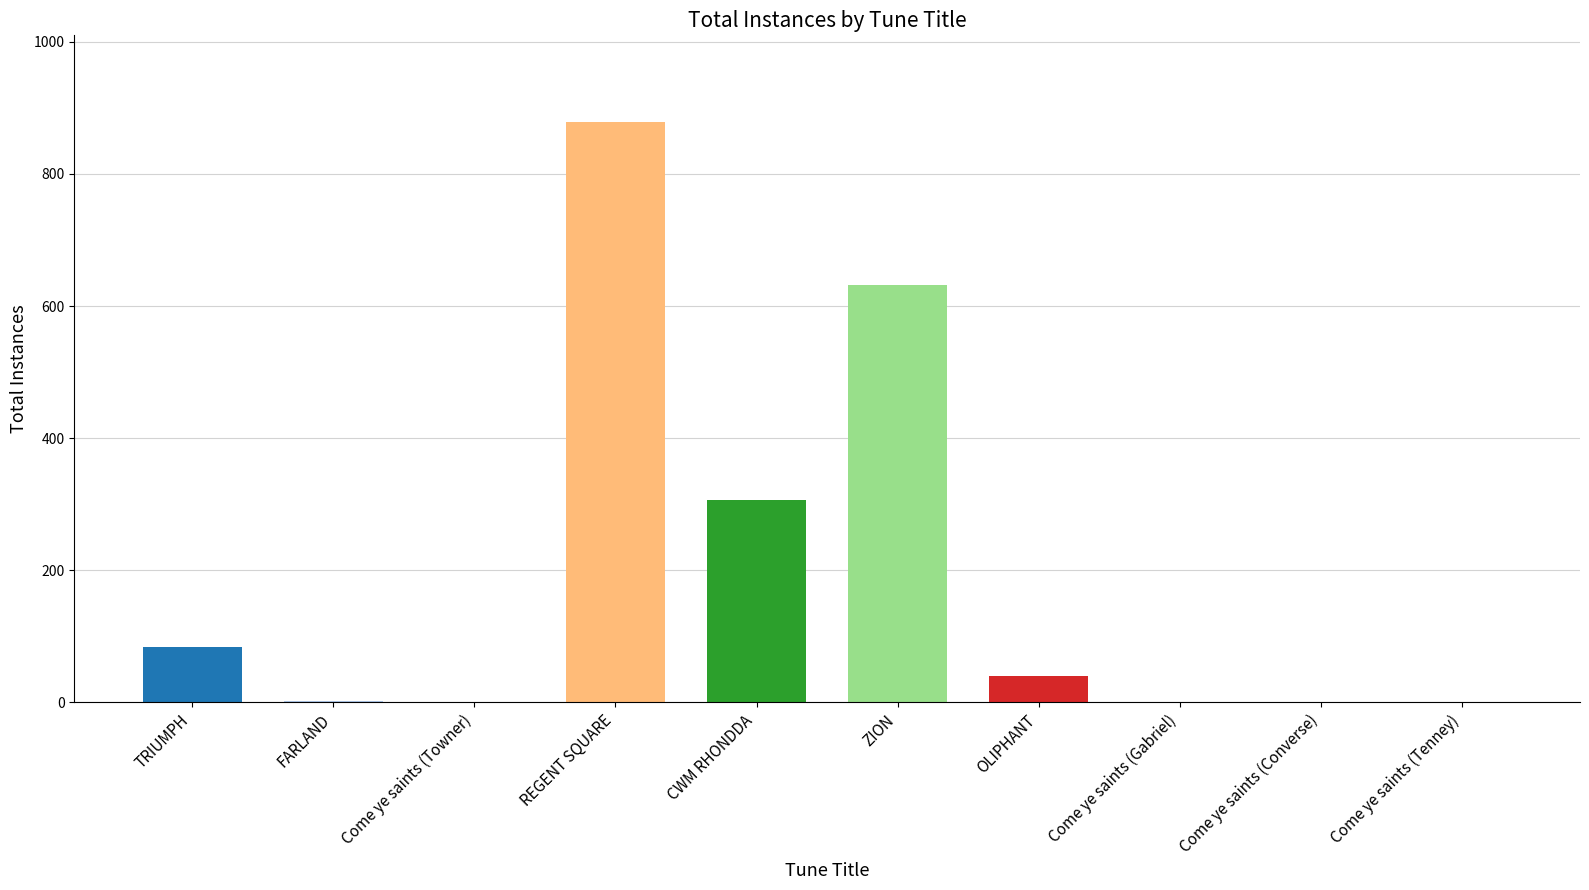

What is the maximum value shown in the chart?

878